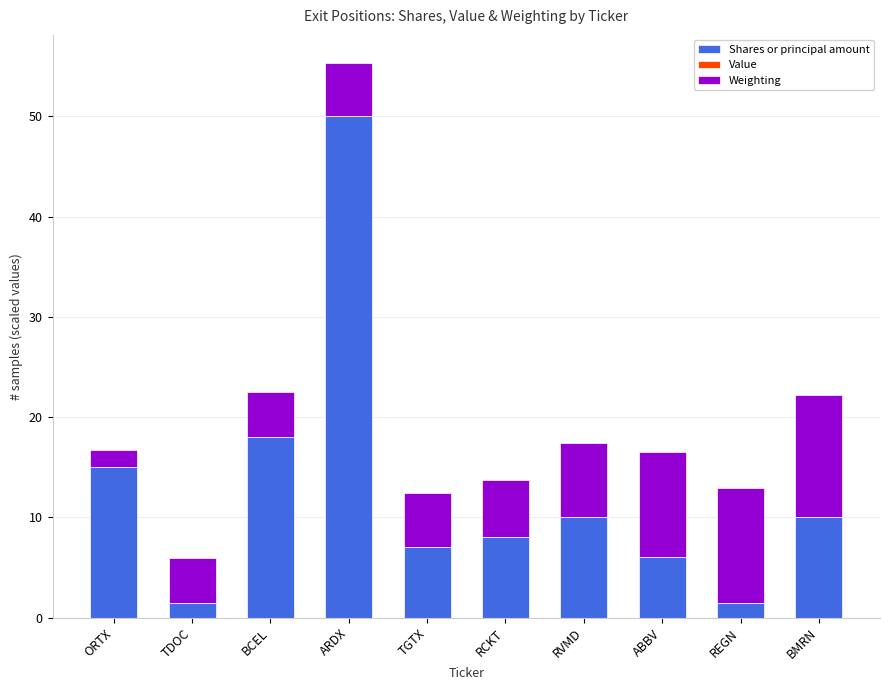

What is the sum of the Shares or principal amount values at ABBV and RVMD?

16.0